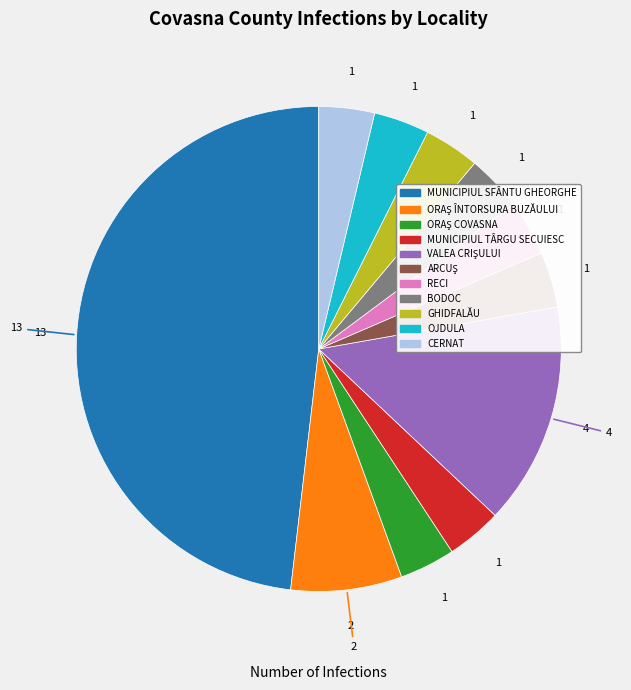

How many segments does this pie chart have?

11